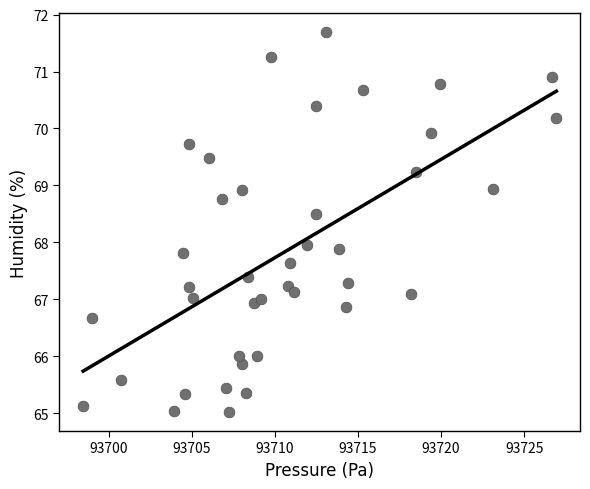

What is the range of X values (max minus min)?

28.5